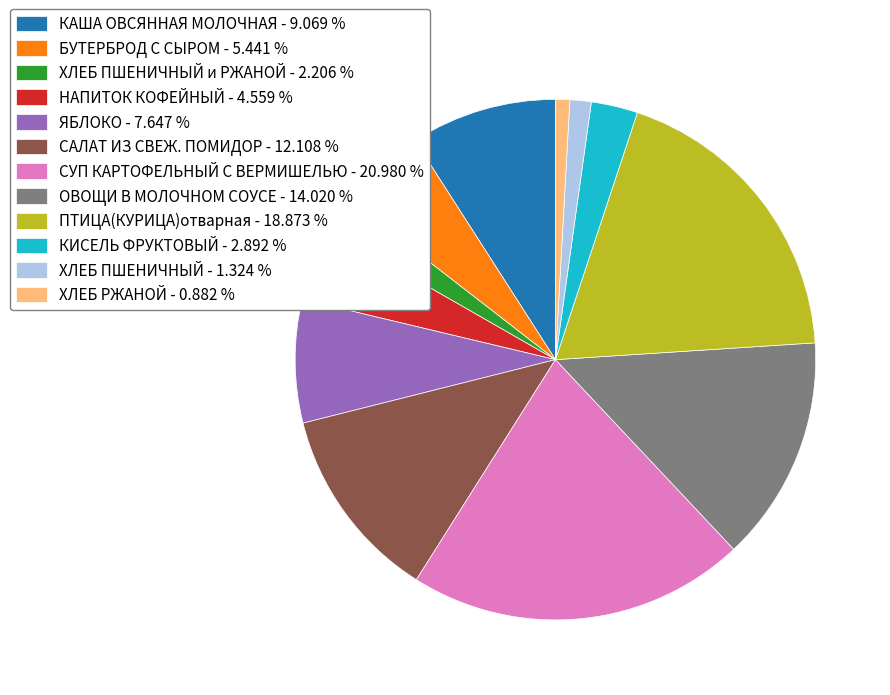

Do ХЛЕБ РЖАНОЙ - 0.882 % and САЛАТ ИЗ СВЕЖ. ПОМИДОР - 12.108 % together represent more than half of the pie?

No